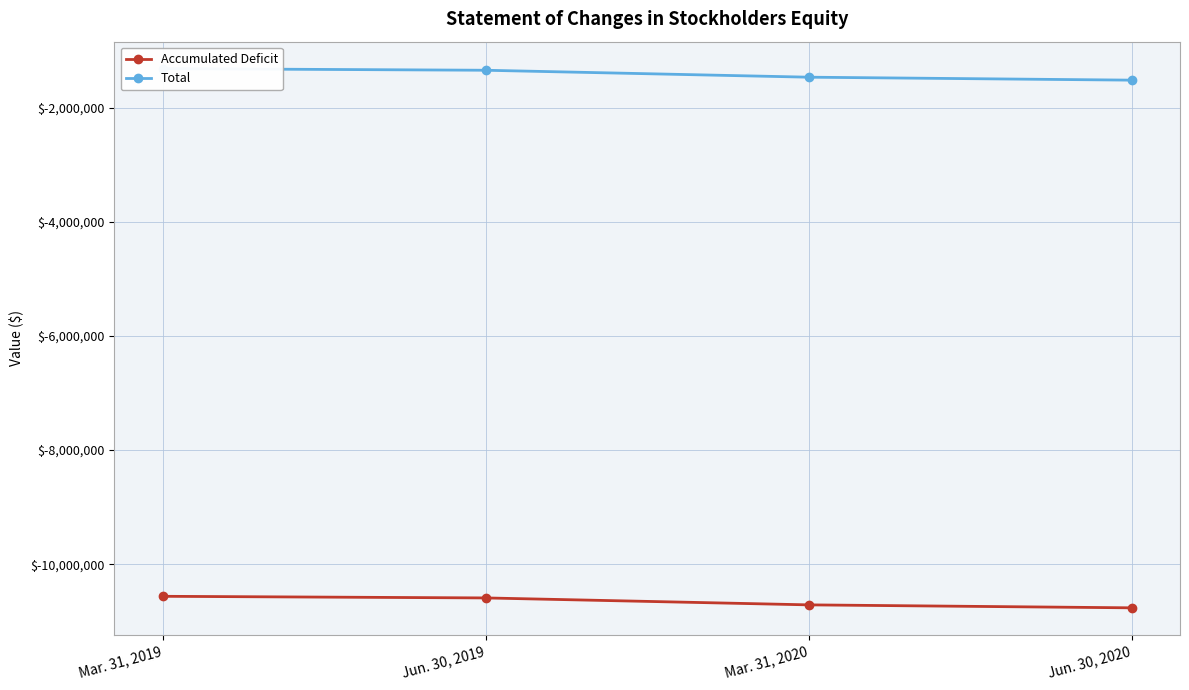

True or false: Total and Accumulated Deficit intersect in this chart.

False